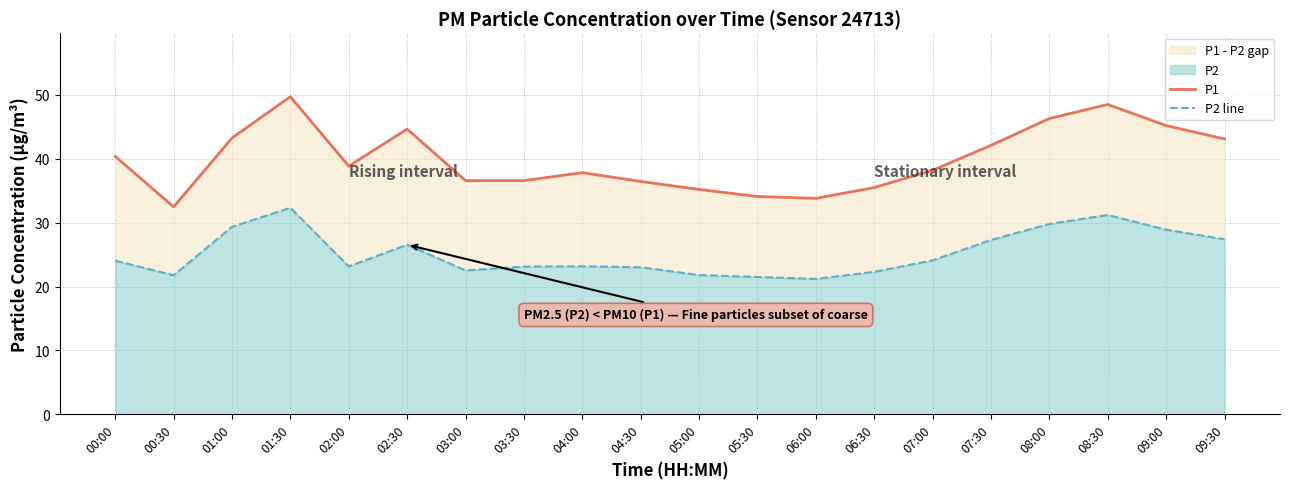

Between 06:00 and 08:30, which series saw the biggest shift?

P1